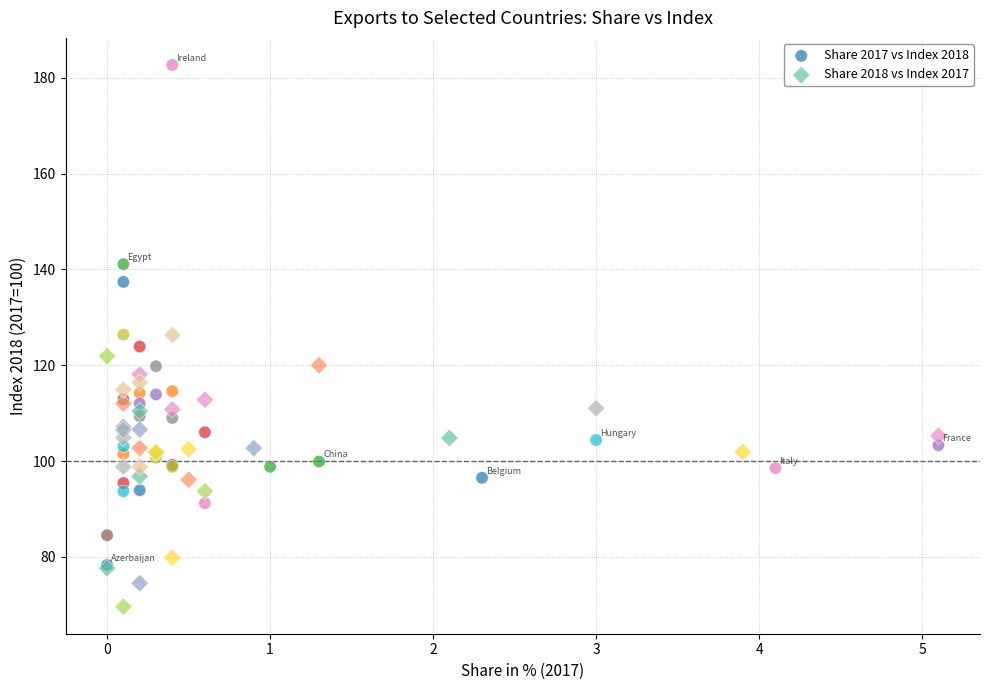

Which series contains the highest Y value?

Share 2017 vs Index 2018